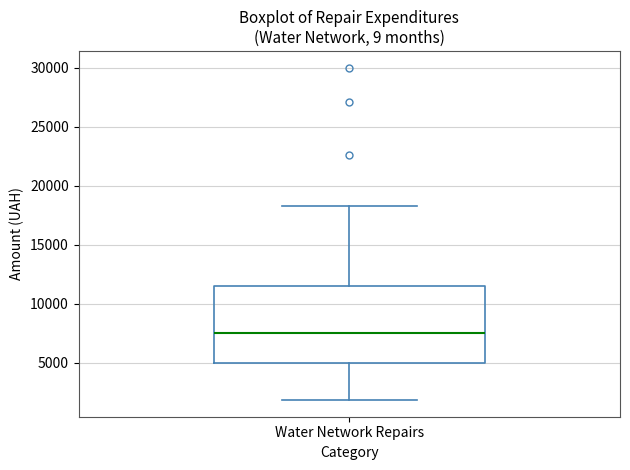

Transcribe this box plot: give where the median line is, the range the box spans, and where the two whiskers end, as read against the y-axis. The values are not printed on the chart, so give them approximately, as read against the axis.

median 7500, box 5000 to 11500, whiskers 2000 to 18500